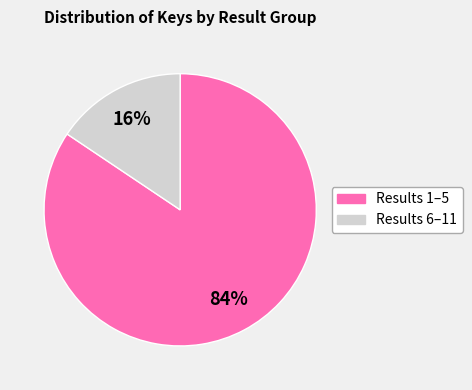

To the nearest percent, what is the average slice percentage?

50%